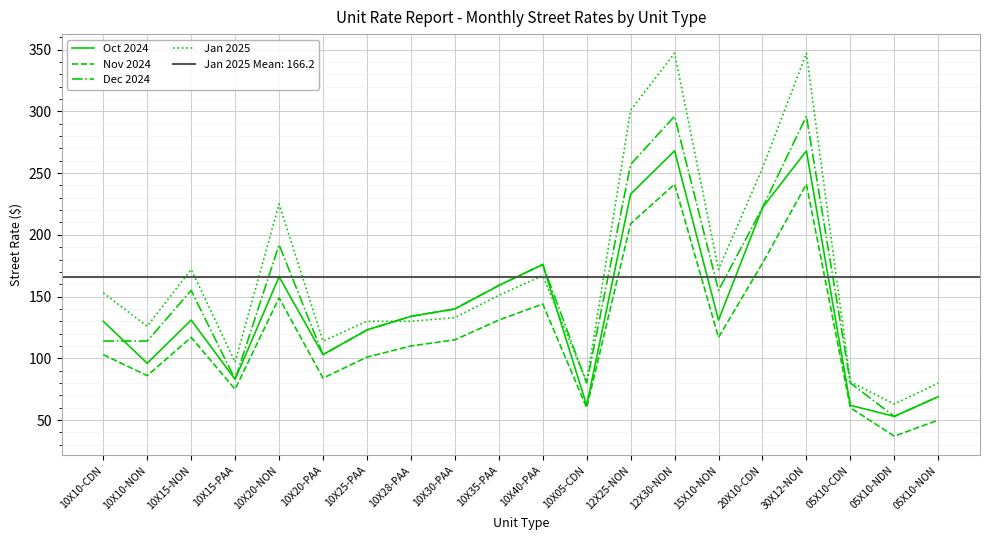

In Dec 2024, how many points are lower than both neighbors (excluding endpoints)?

5